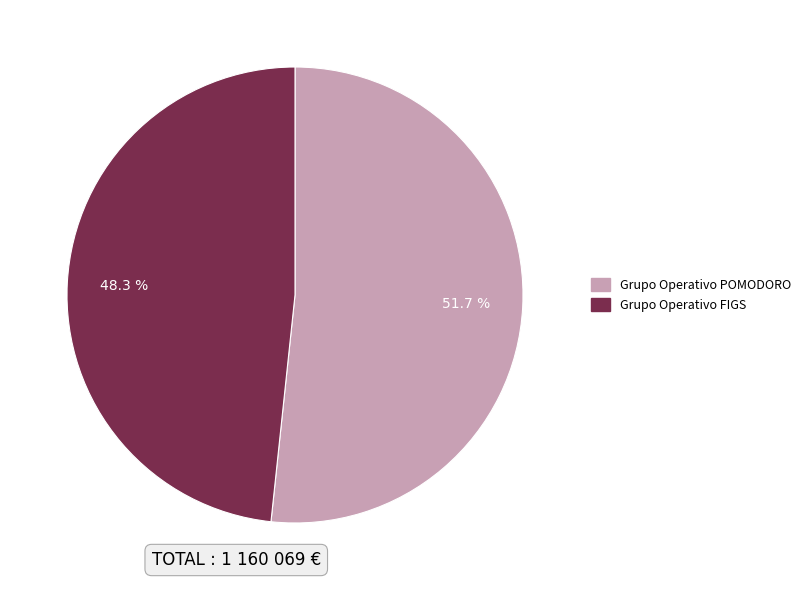

Is it true that Grupo Operativo FIGS is 41% of the pie?

False